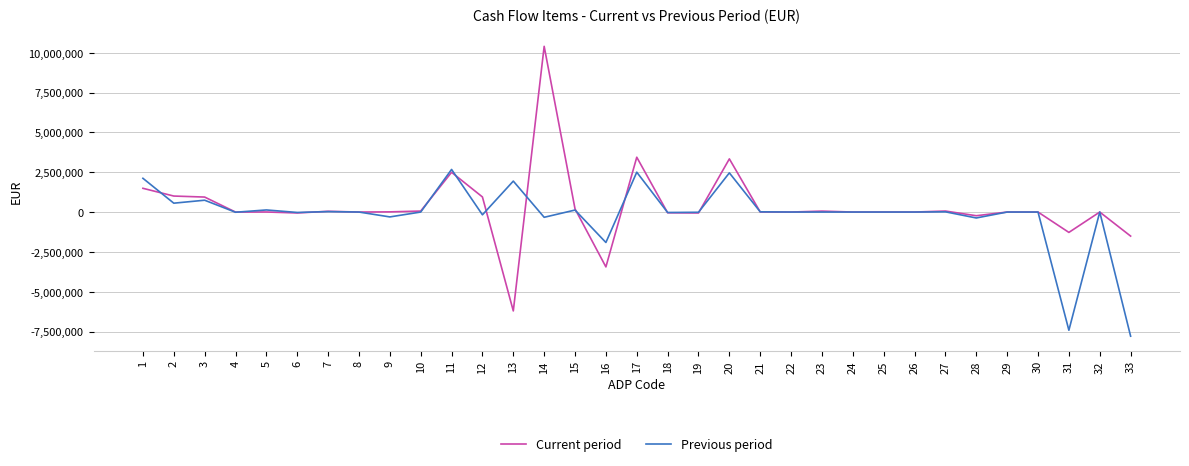

At which label is Previous period closest to -2557645?

16